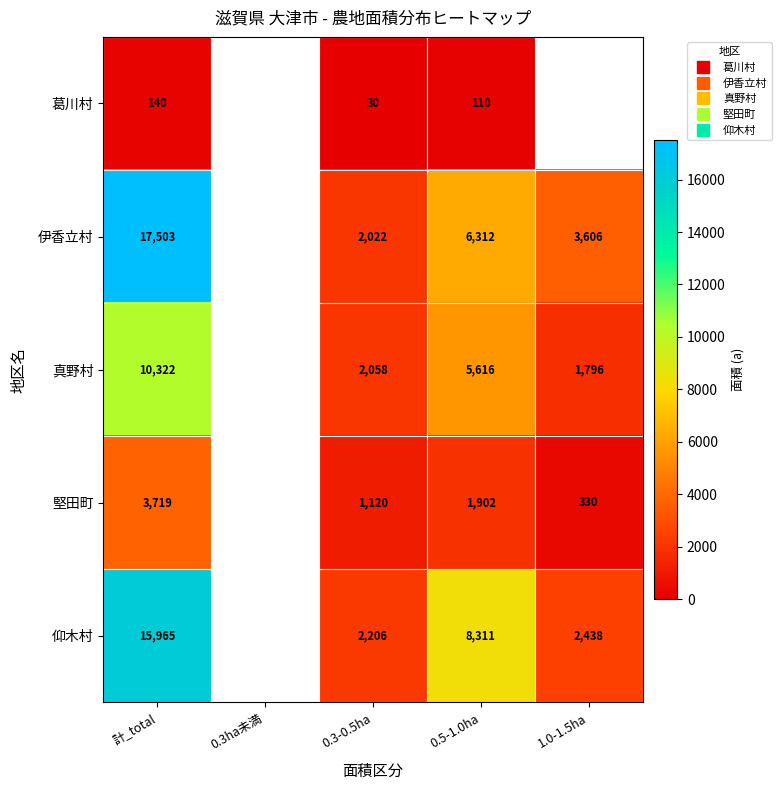

The value of 真野村 at 0.5-1.0ha is 5616.0. True or false?

True